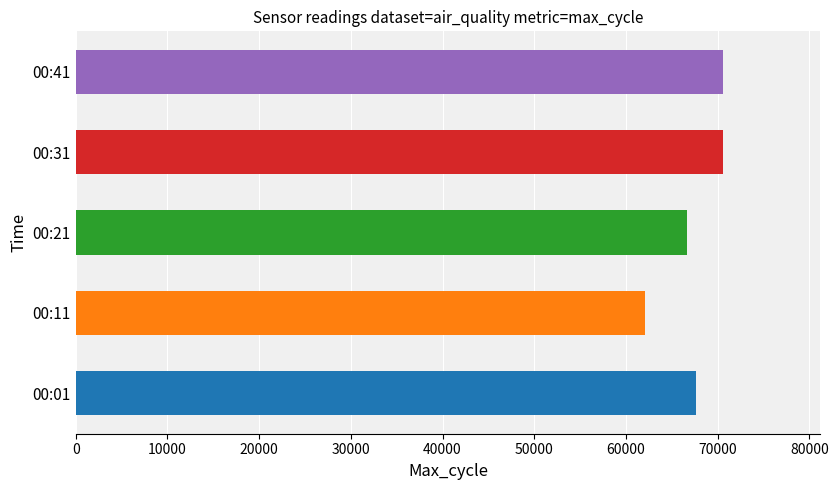

What is the change in value from 00:21 to 00:41?

+3909.0